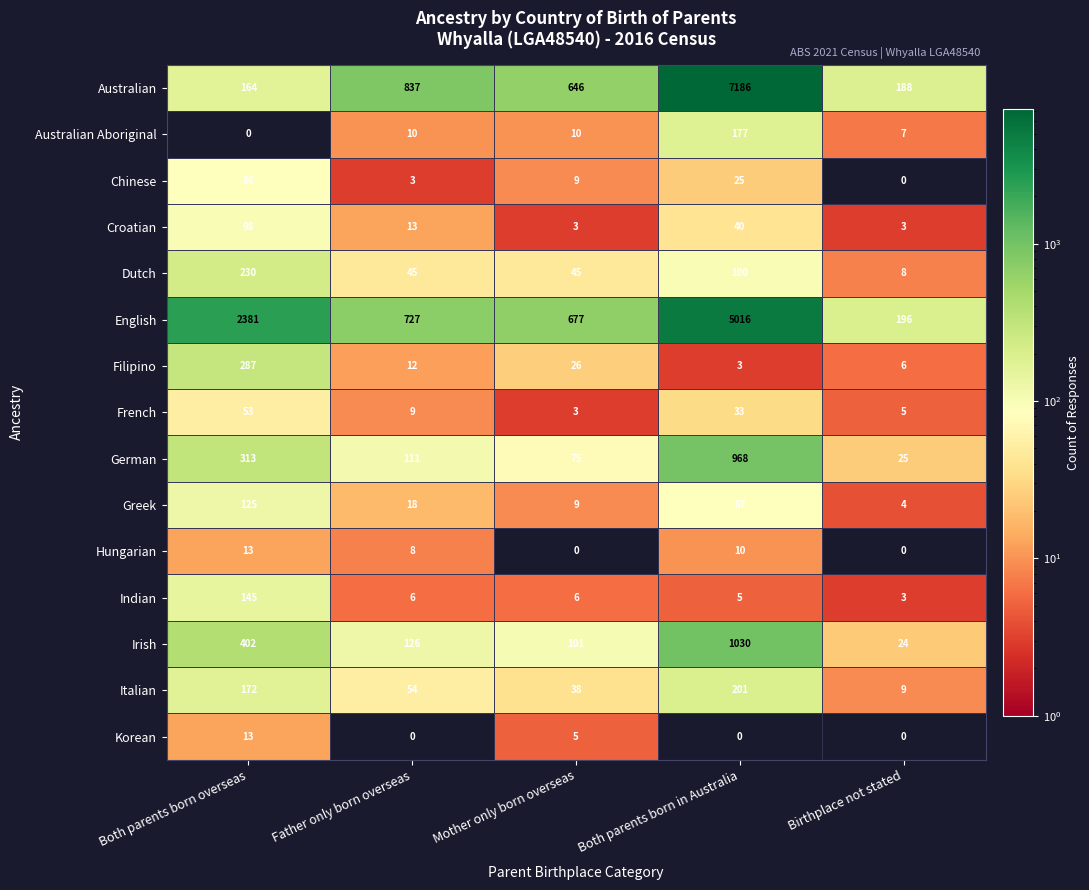

The Australian series shows 837 at Father only born overseas. True or false?

True